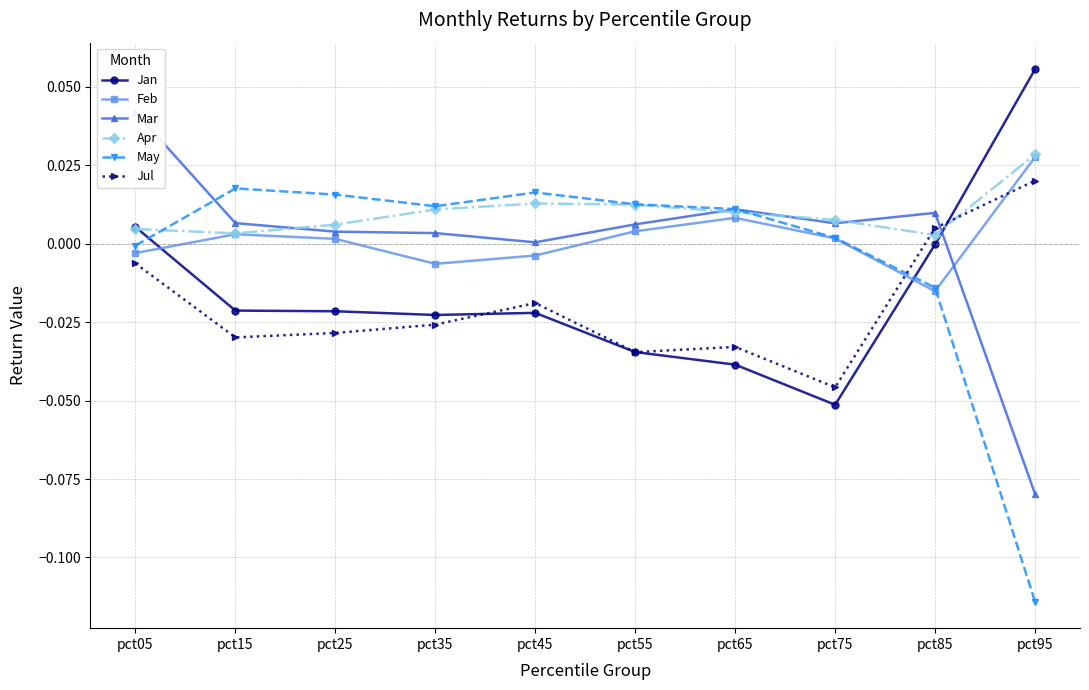

How many values in the May series exceed 0?

7